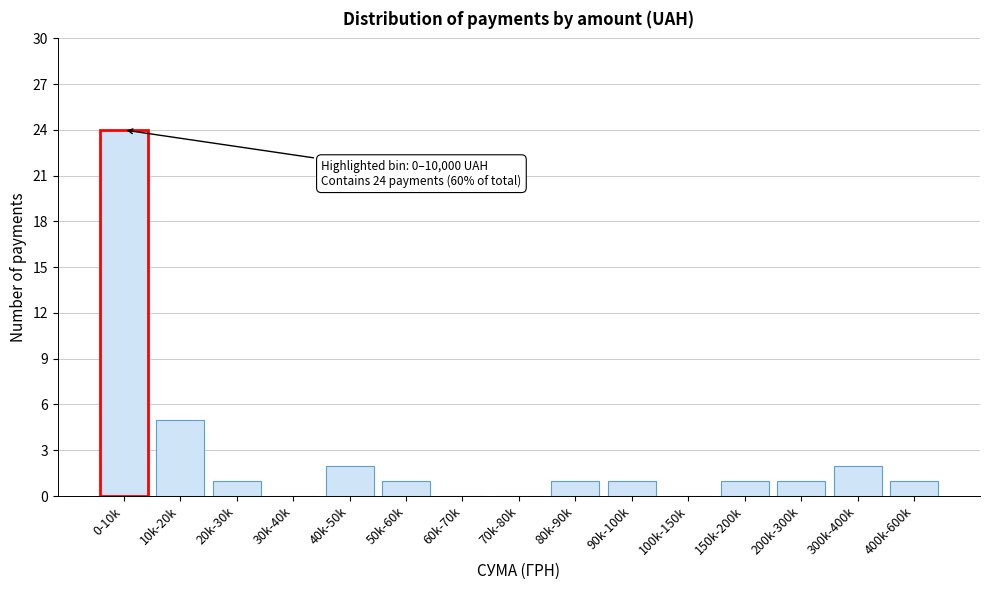

Reading left to right, what are all the values shown in this chart?

0-10k=24	10k-20k=5	20k-30k=1	30k-40k=0	40k-50k=2	50k-60k=1	60k-70k=0	70k-80k=0	80k-90k=1	90k-100k=1	100k-150k=0	150k-200k=1	200k-300k=1	300k-400k=2	400k-600k=1